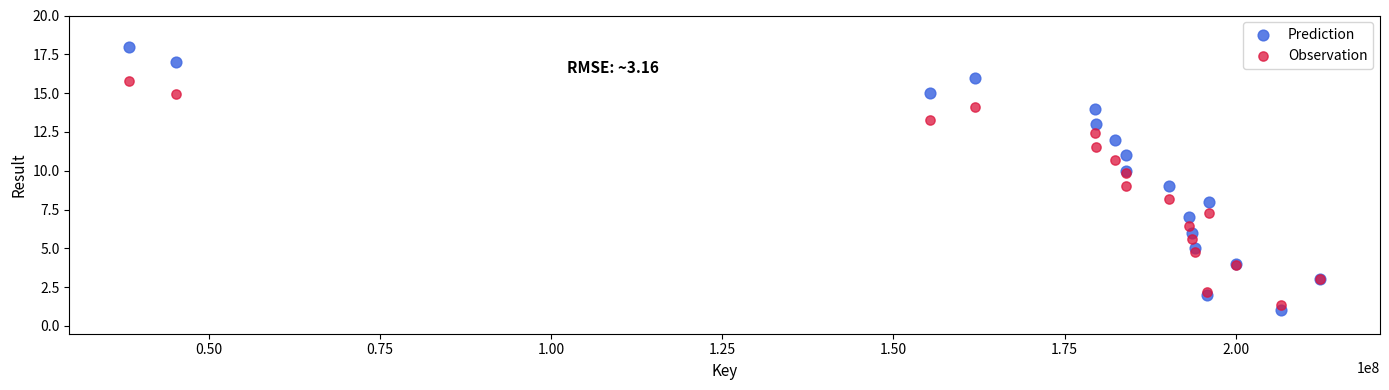

Which series reaches the maximum Y coordinate?

Prediction